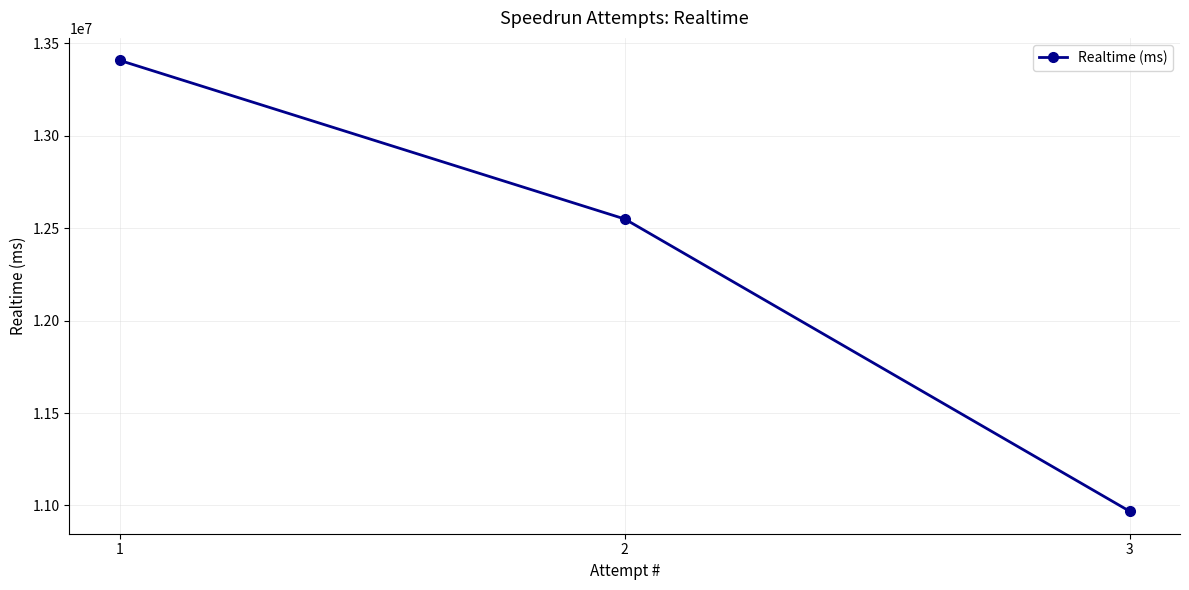

List the labels in order of value, smallest first.

3, 2, 1